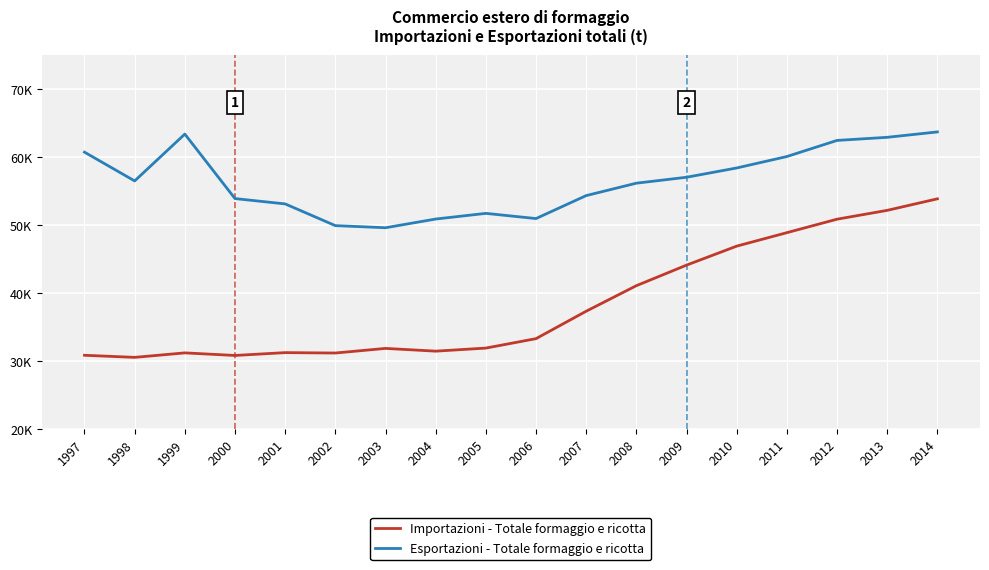

Does the chart have visible grid lines?

Yes